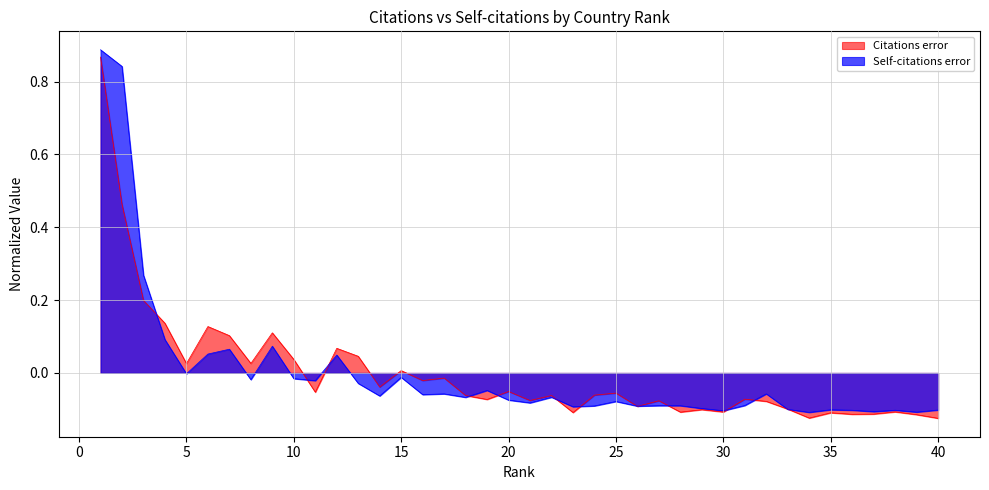

What is the total value across all series at 1?

1.8